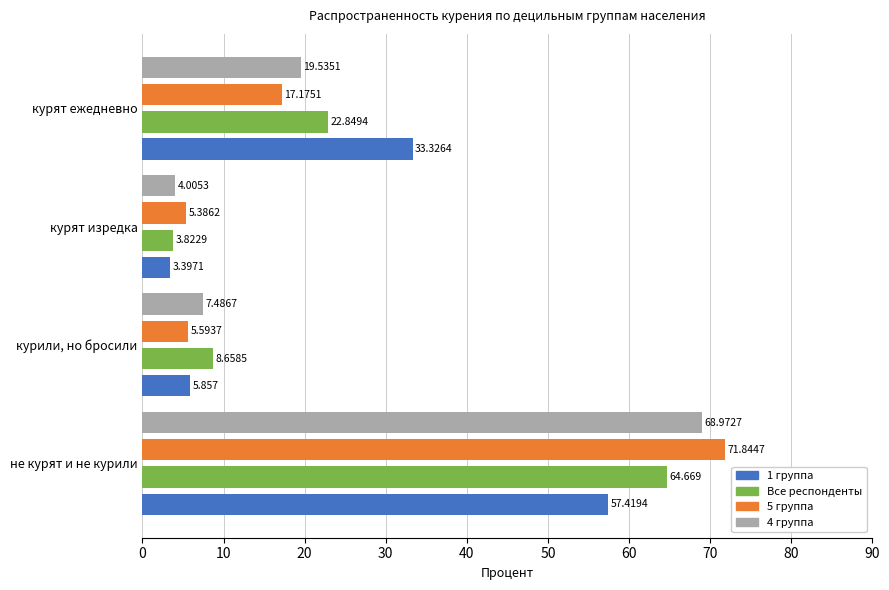

Rank the categories by Все респонденты value from highest to lowest.

не курят и не курили, курят ежедневно, курили, но бросили, курят изредка